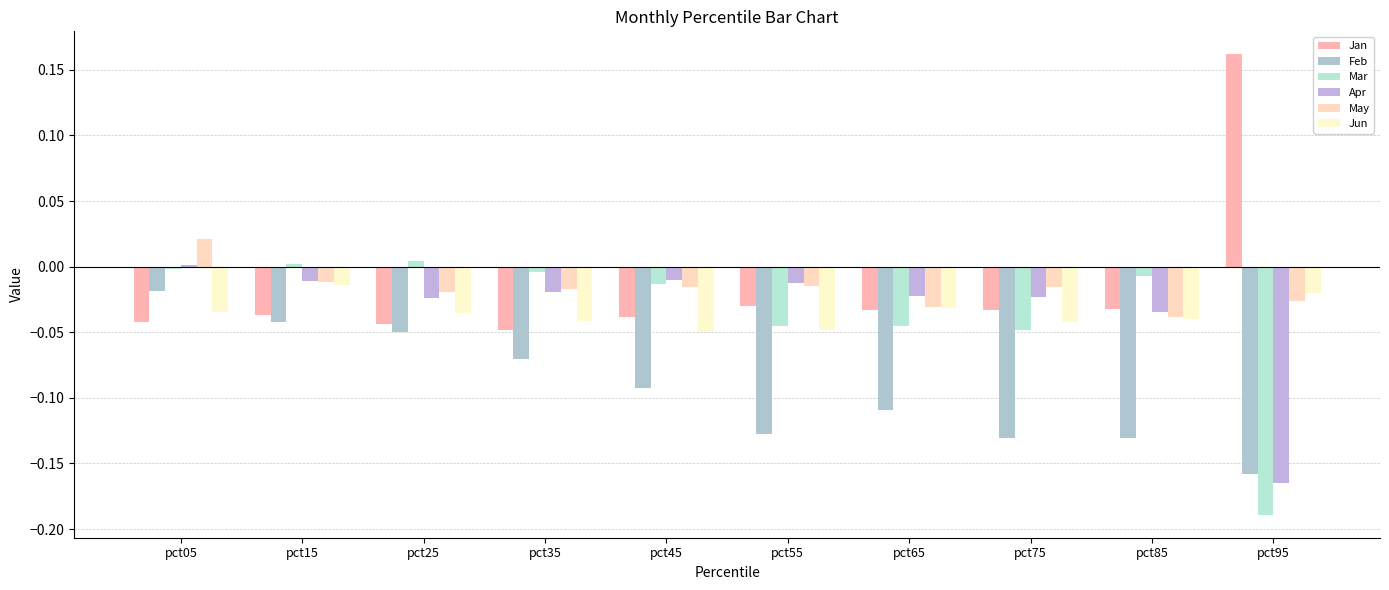

At which label does May first exceed 0?

pct05